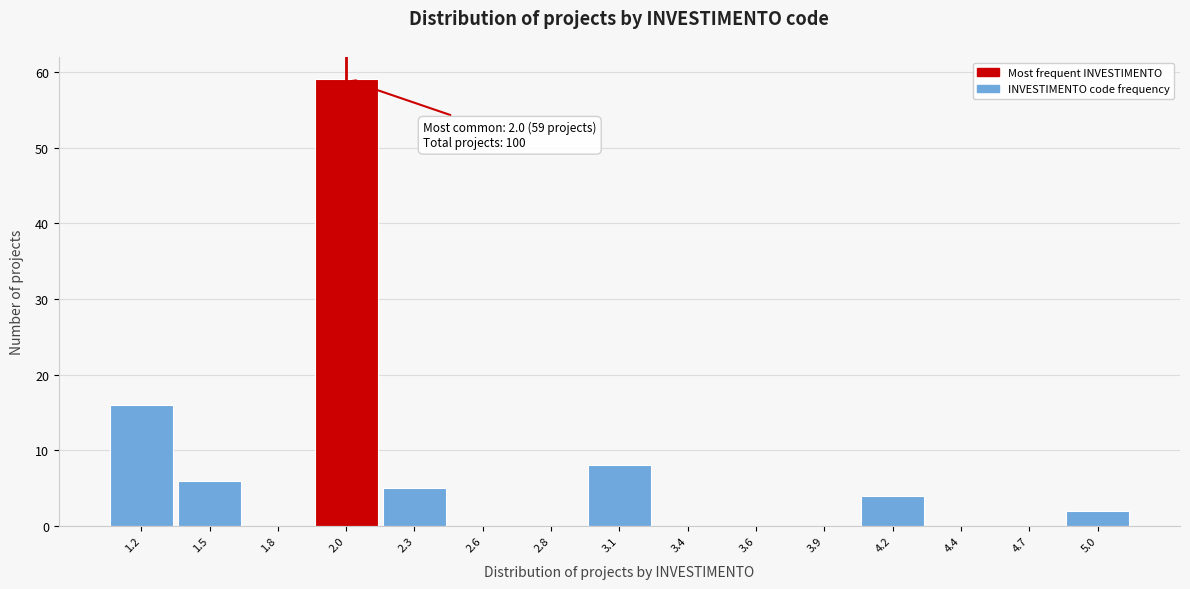

Which range on the x-axis has the tallest bar?

1.90 to 2.15